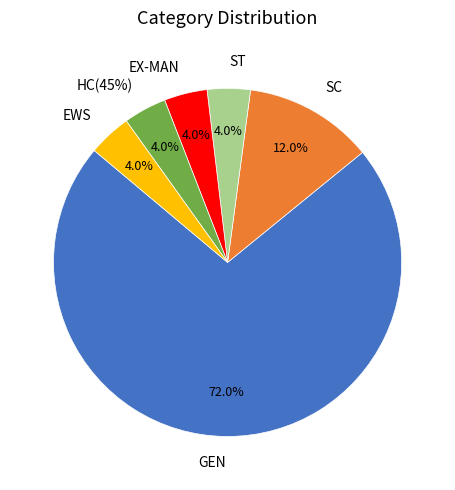

What portion of the pie excludes EWS?

96.0%